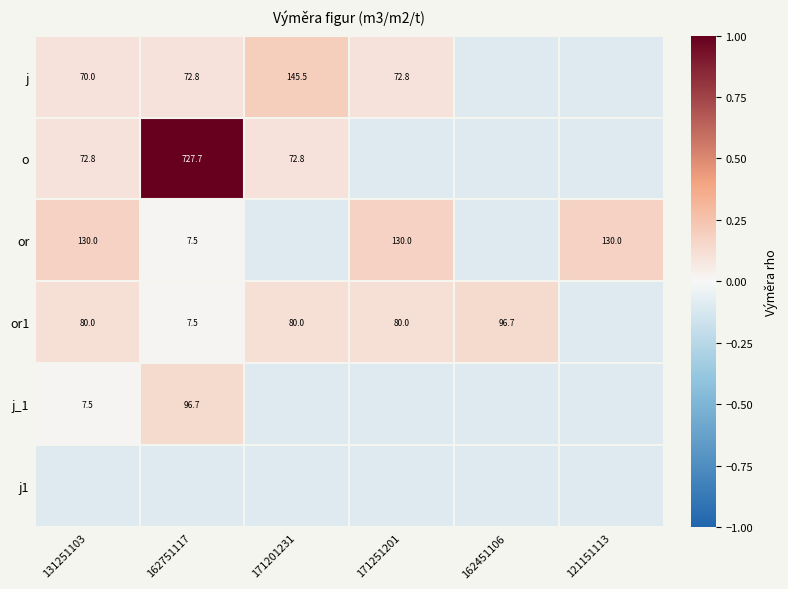

The value of or1 at 162751117 is 0.0. True or false?

False